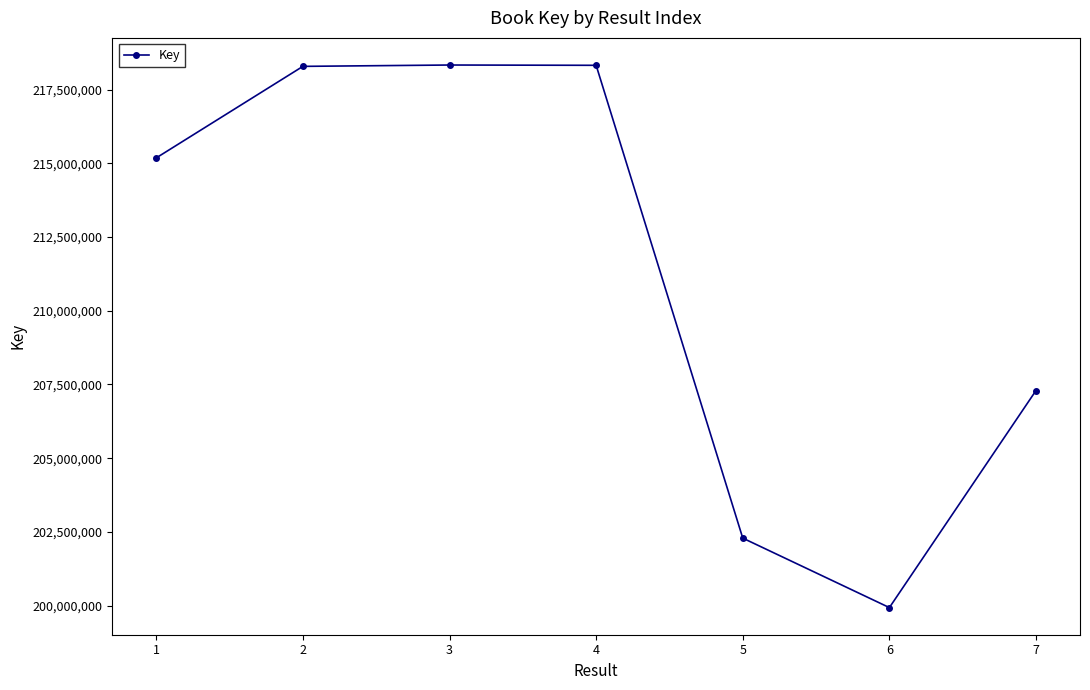

True or false: the data shows 120570917 at 1.

False